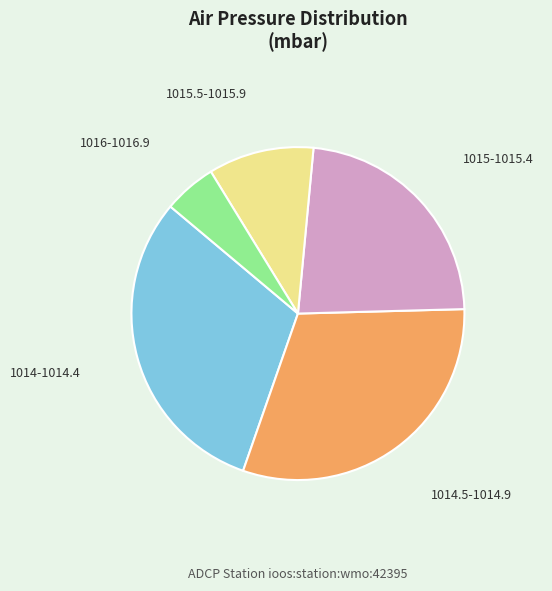

Is the sum of 1015-1015.4 and 1014.5-1014.9 greater than half?

Yes